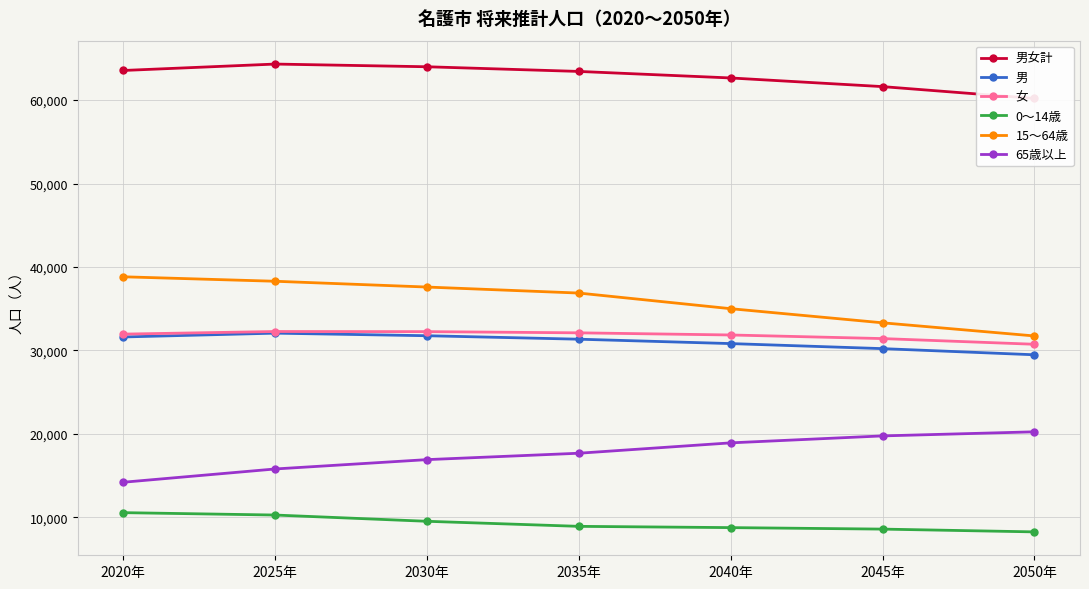

What is the approximate value of 0～14歳 at 2045年?

8571